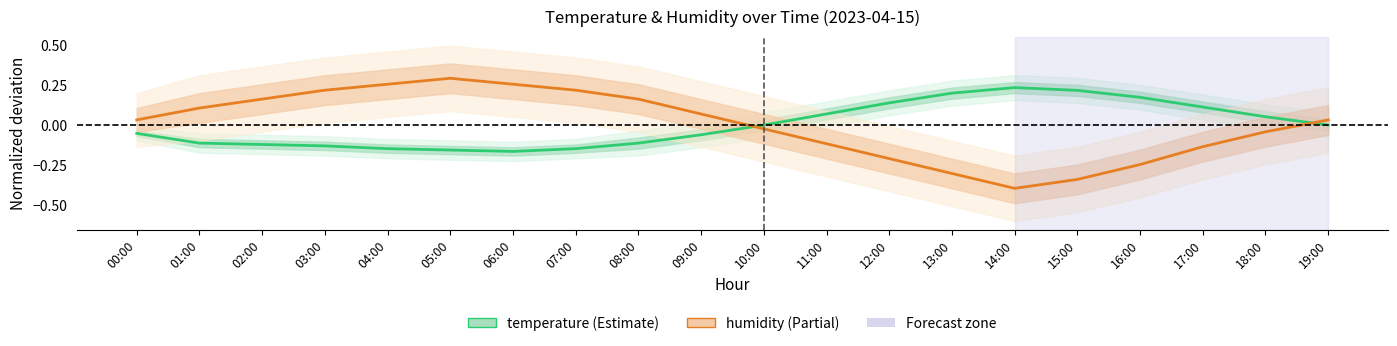

What is the sum of the humidity values at 04:00 and 18:00?

0.2